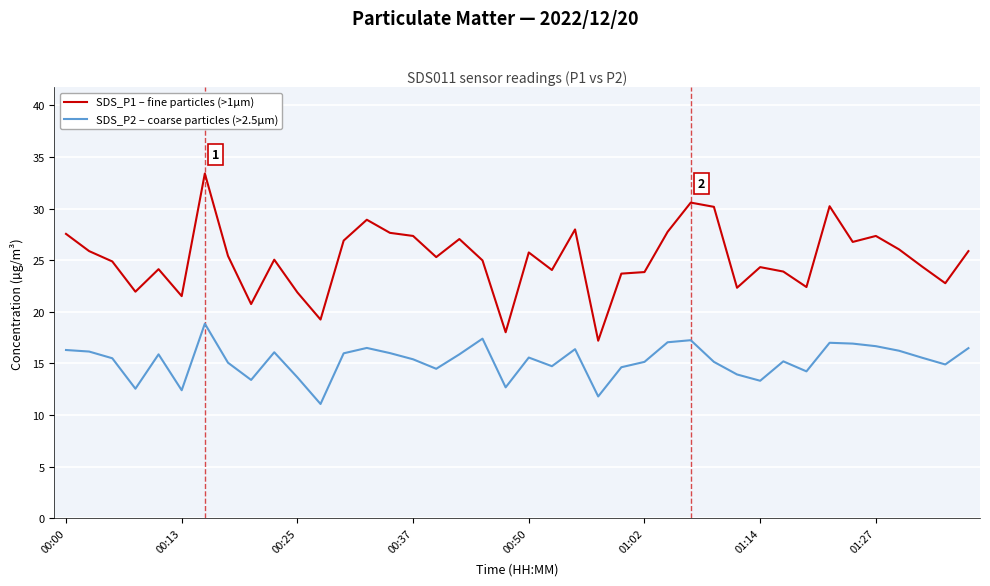

What is the difference between the maximum and minimum values in the SDS_P2 – coarse particles (>2.5µm) series?

7.8